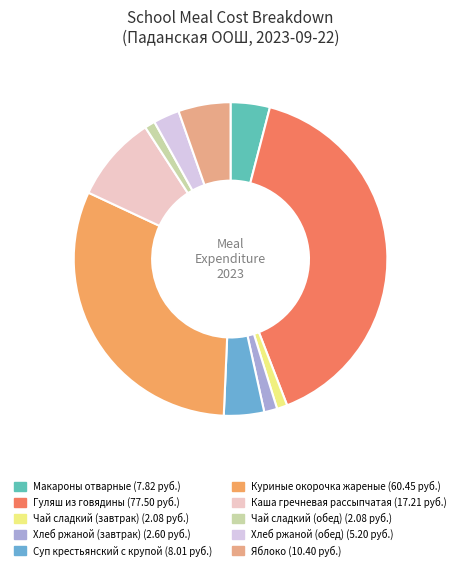

Which slice is the largest?

Гуляш из говядины